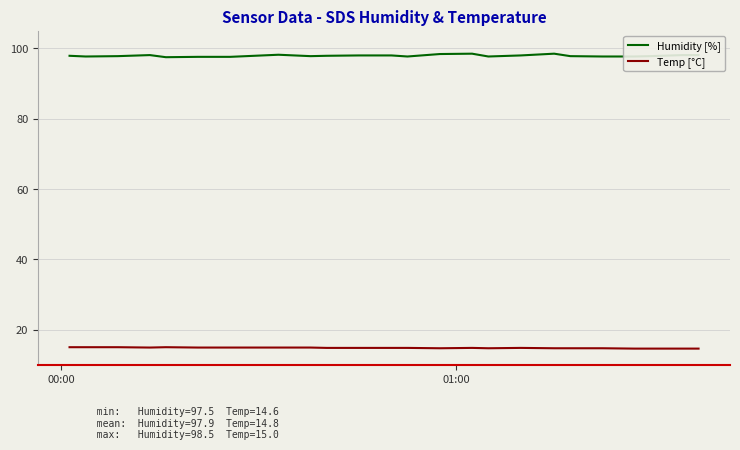

What is the minimum value for Temp [°C]?

14.6